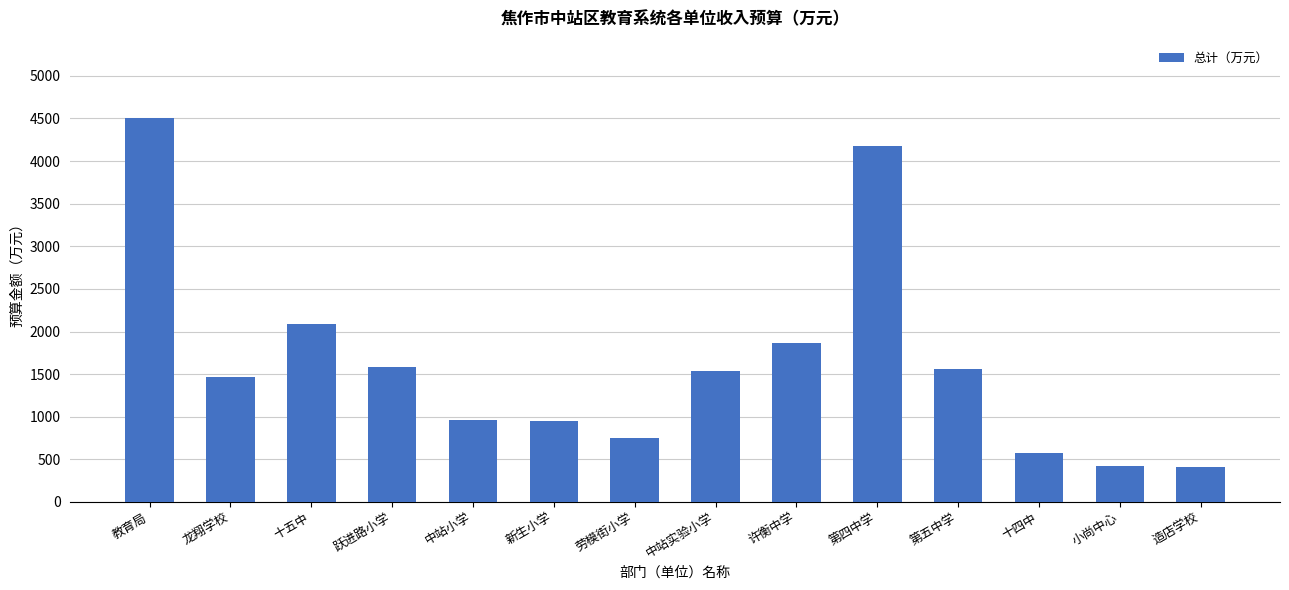

Which has a higher value, 教育局 or 十五中?

教育局